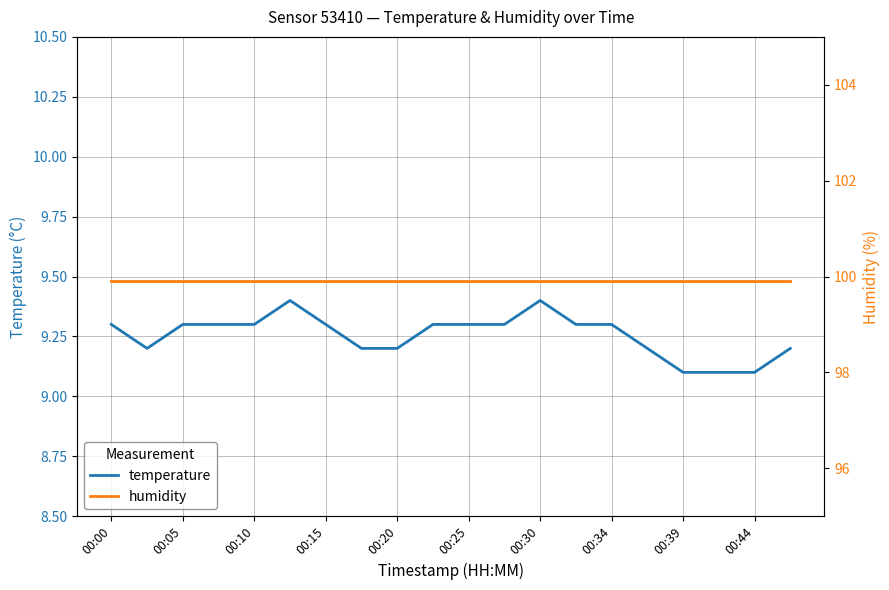

The temperature series shows 16.0 at 00:34. True or false?

False